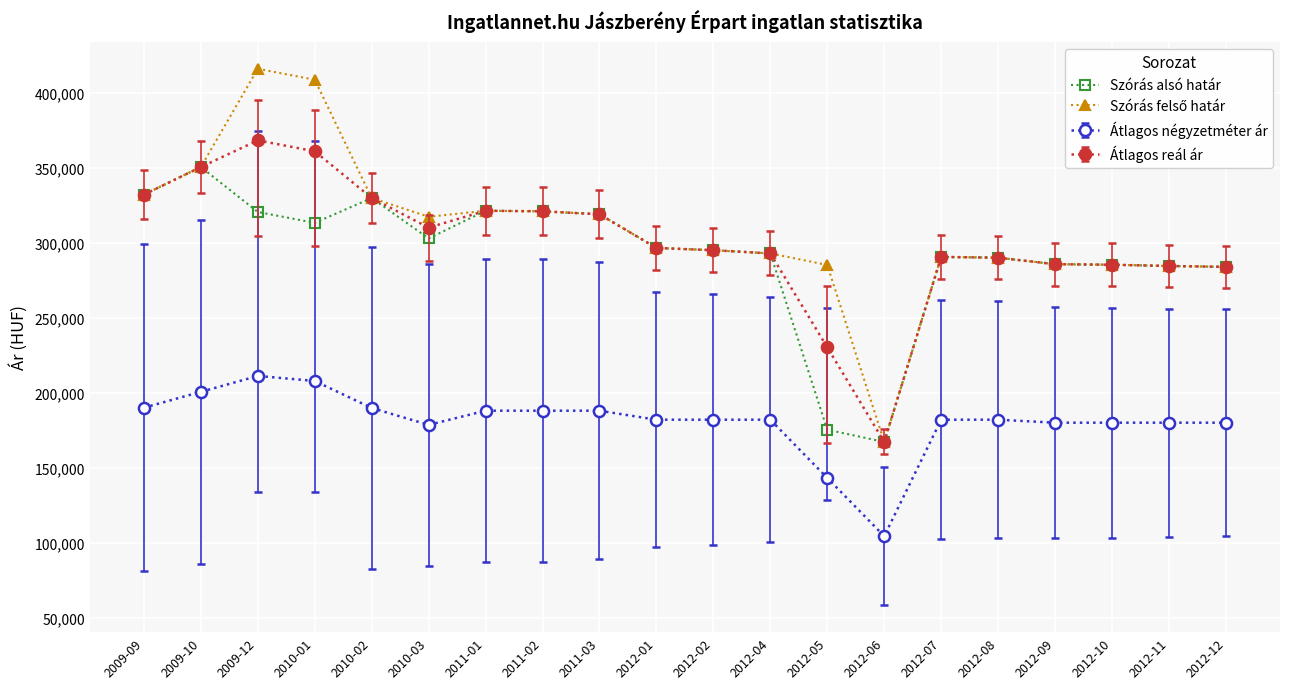

True or false: Átlagos reál ár has more than 1 interior local peaks.

True